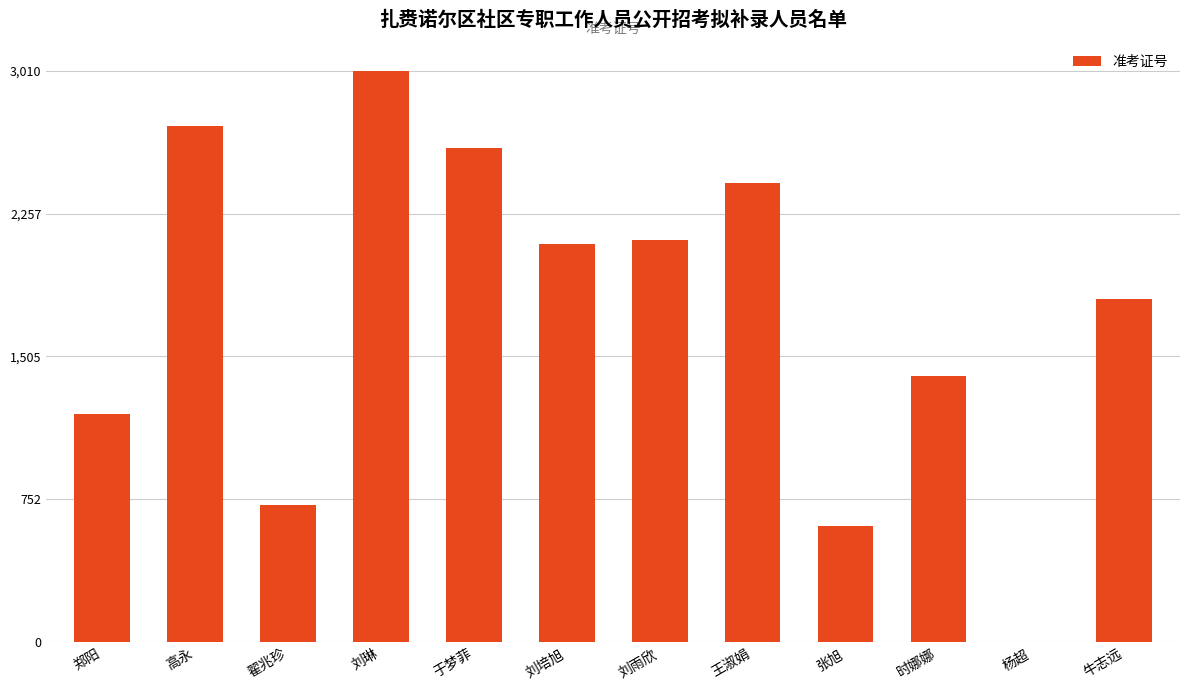

What is the difference between the values at 杨超 and 时娜娜?

1401